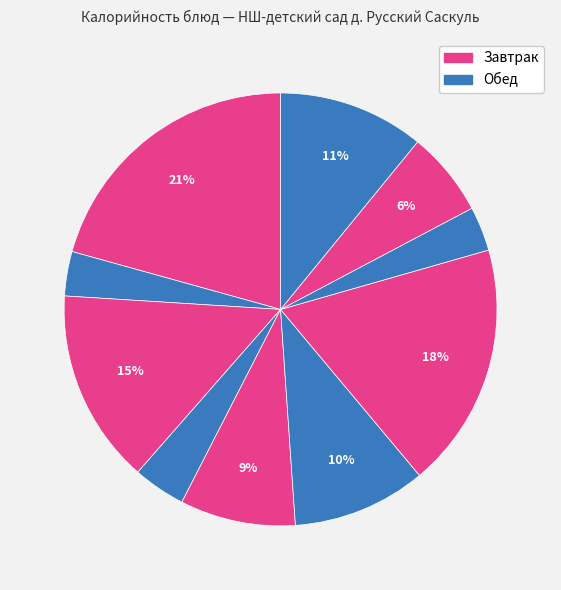

What is the largest slice in the pie chart?

КАША АРТЕК МОЛОЧНАЯ